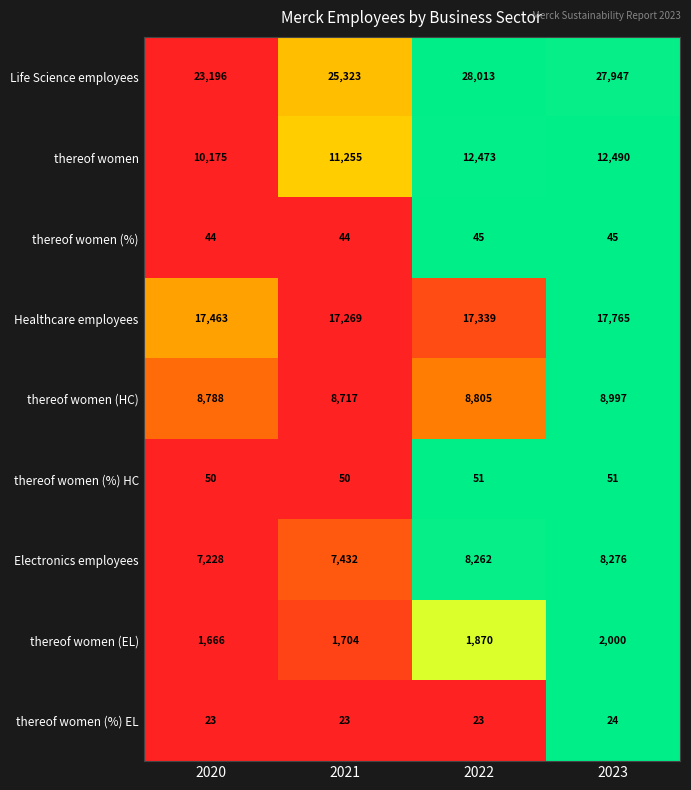

What is the difference between the maximum and minimum values in the thereof women series?

2315